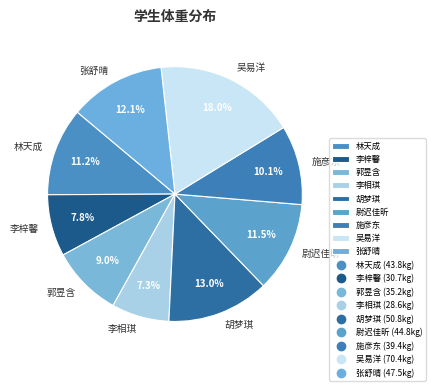

Do 林天成 and 尉迟佳昕 together represent more than half of the pie?

No